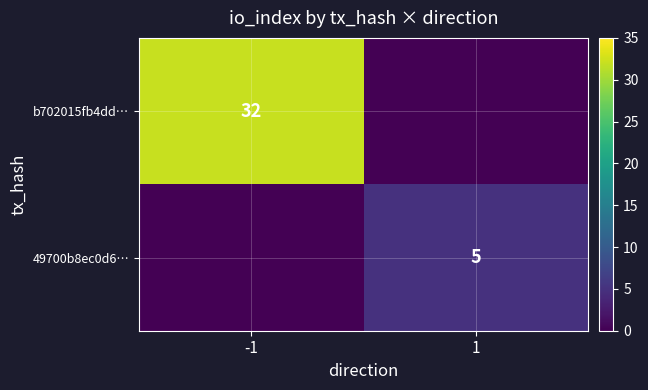

The value of b702015fb4dd… at -1 is 44. True or false?

False